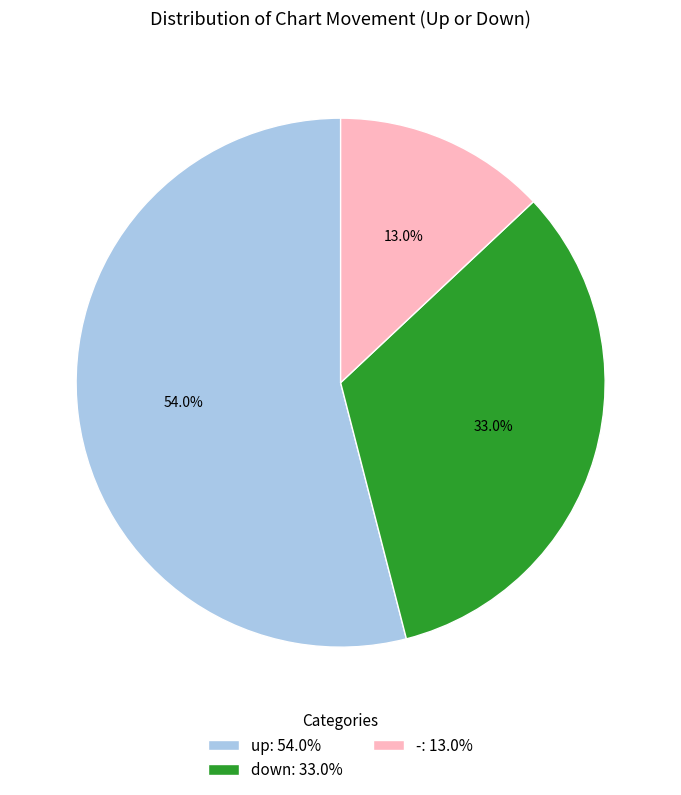

Between down and up, which is larger?

up